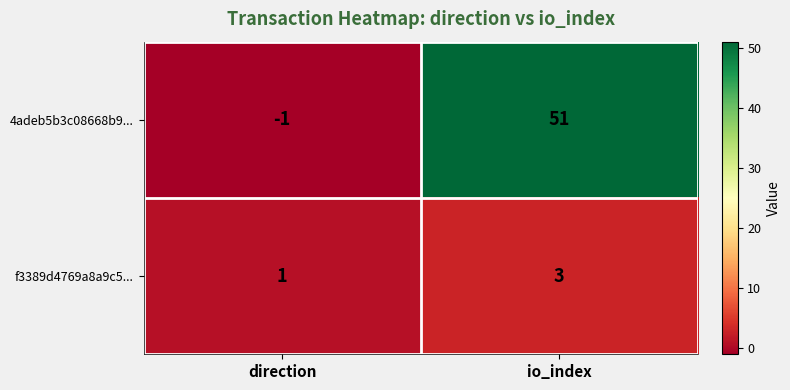

Reading left to right, list all the values displayed in this chart.

4adeb5b3c08668b9...: direction=-1	io_index=51
f3389d4769a8a9c5...: direction=1	io_index=3